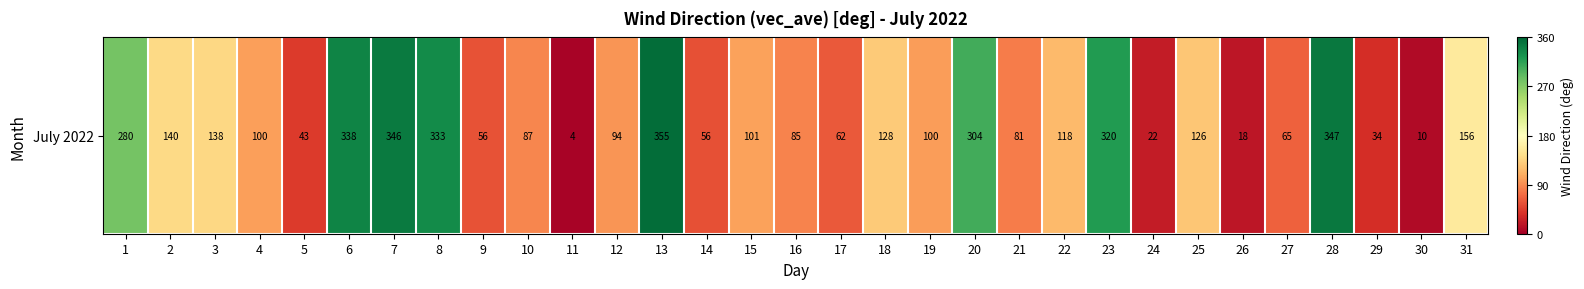

The chart shows a value of 87.0 at 10. True or false?

True